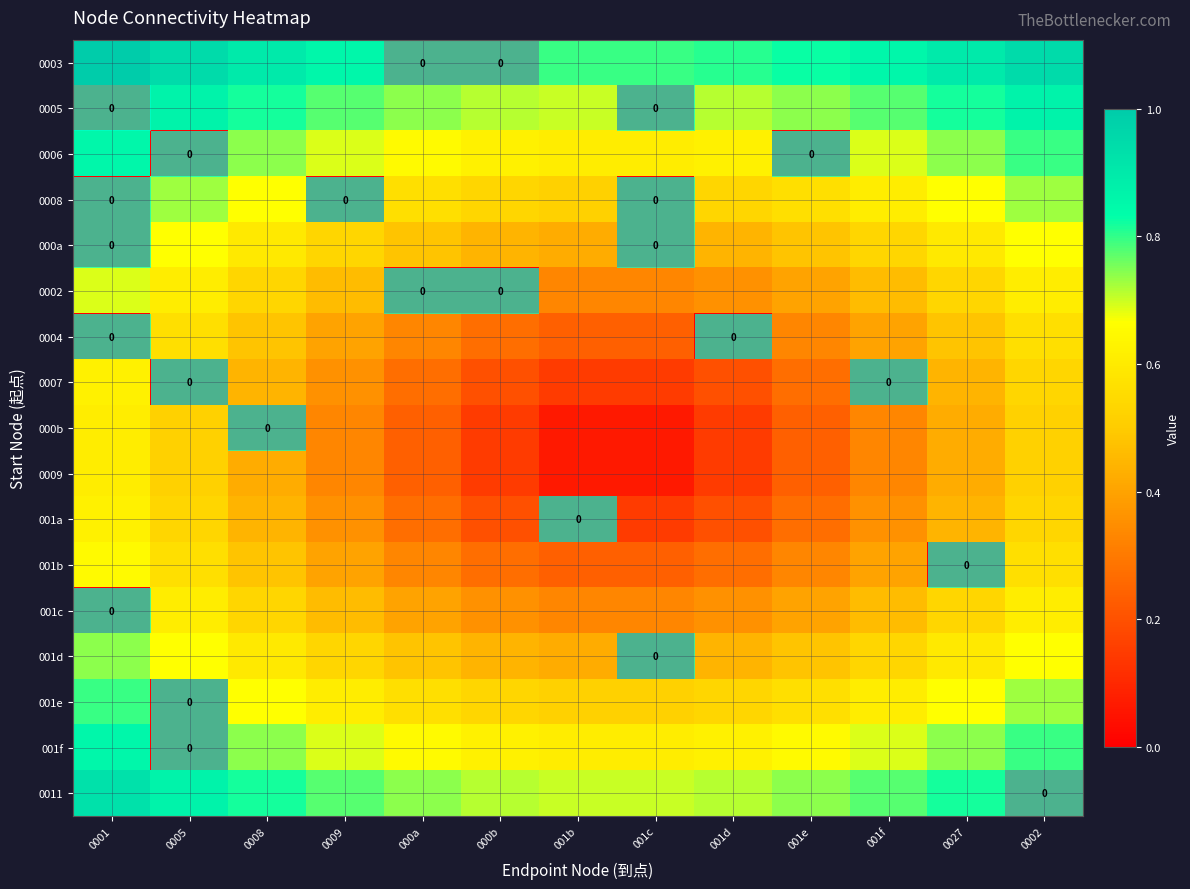

What is the spread (max minus min) of values at 001d?

0.8